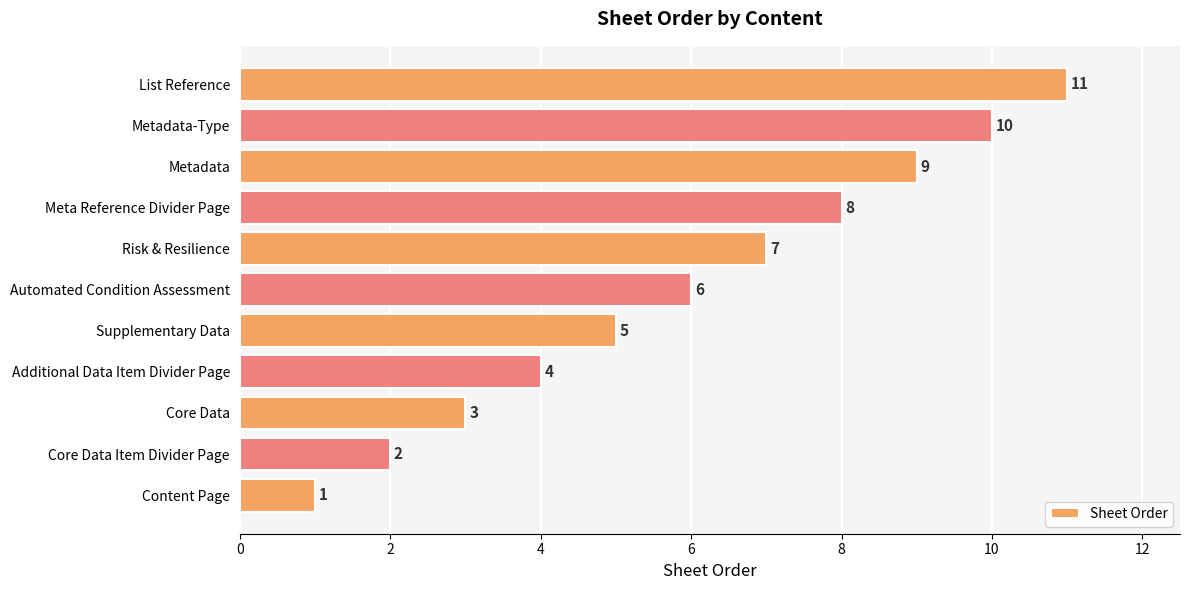

At which label is the value closest to 6?

Automated Condition Assessment